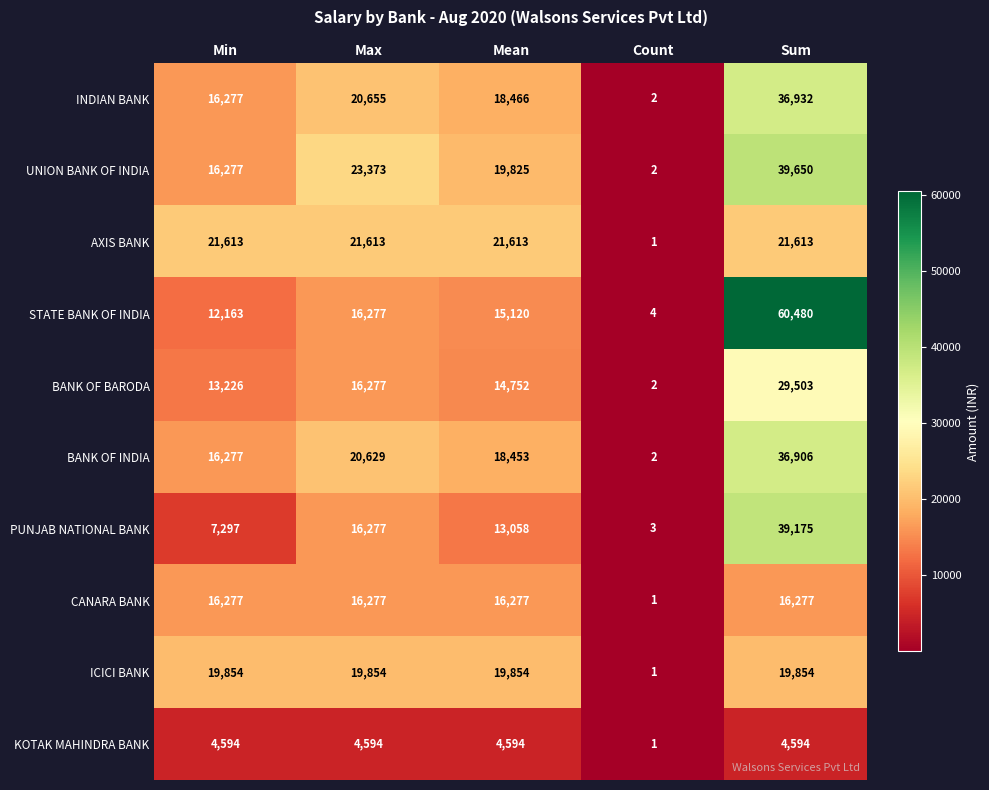

True or false: ICICI BANK has a value of 19854 at Min.

True